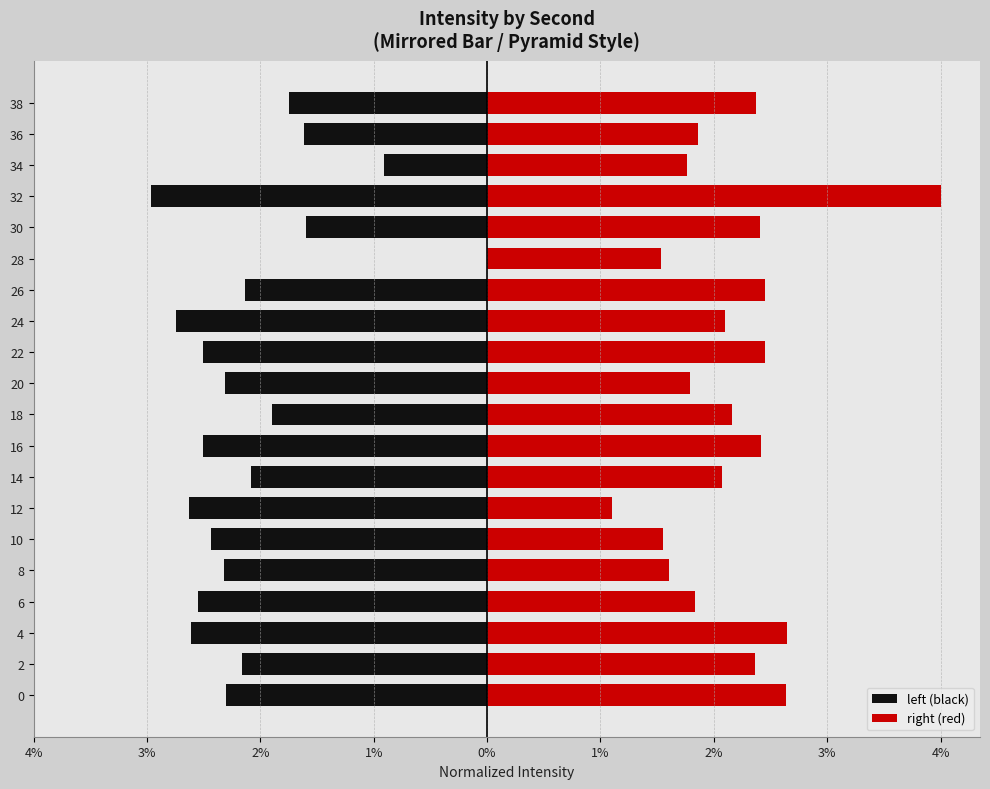

The right (red) series shows 0.5 at 10. True or false?

False